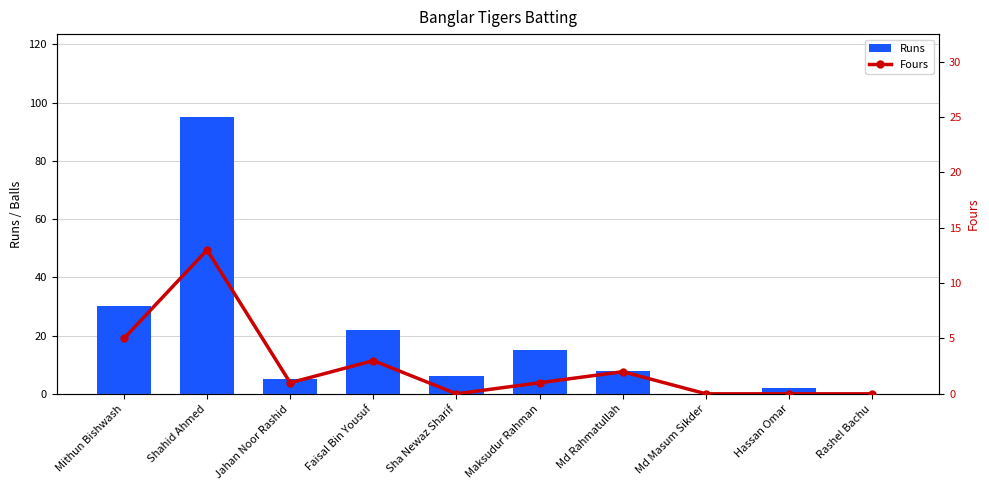

Reading left to right, transcribe all the data shown in this chart.

Runs: 30	95	5	22	6	15	8	0	2	0
Fours: 5	13	1	3	0	1	2	0	0	0